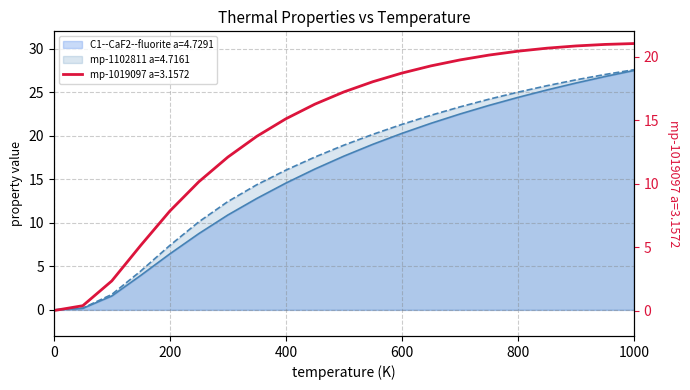

How many categories are shown in the chart?

21